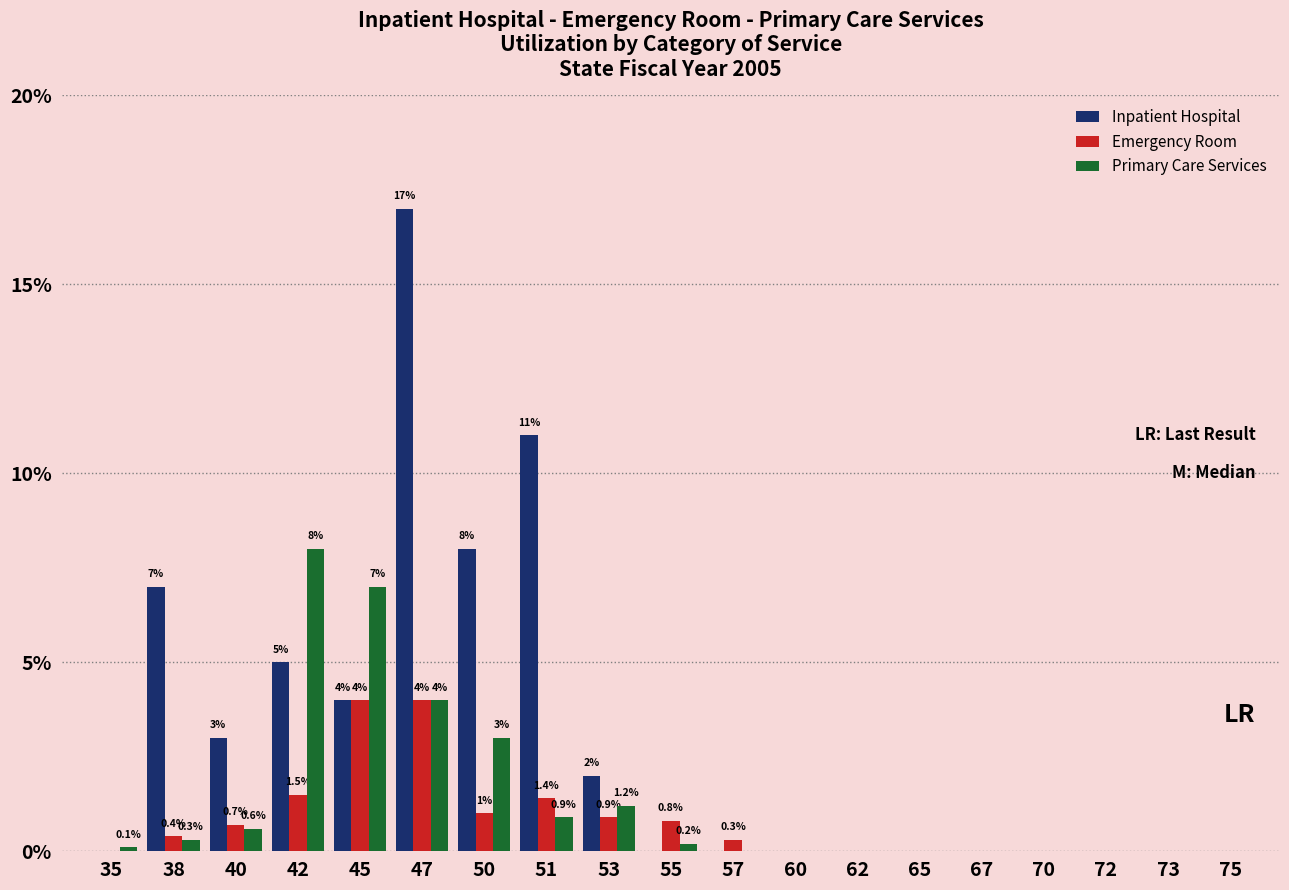

What is the sum of the Primary Care Services values at 42 and 75?

8.0